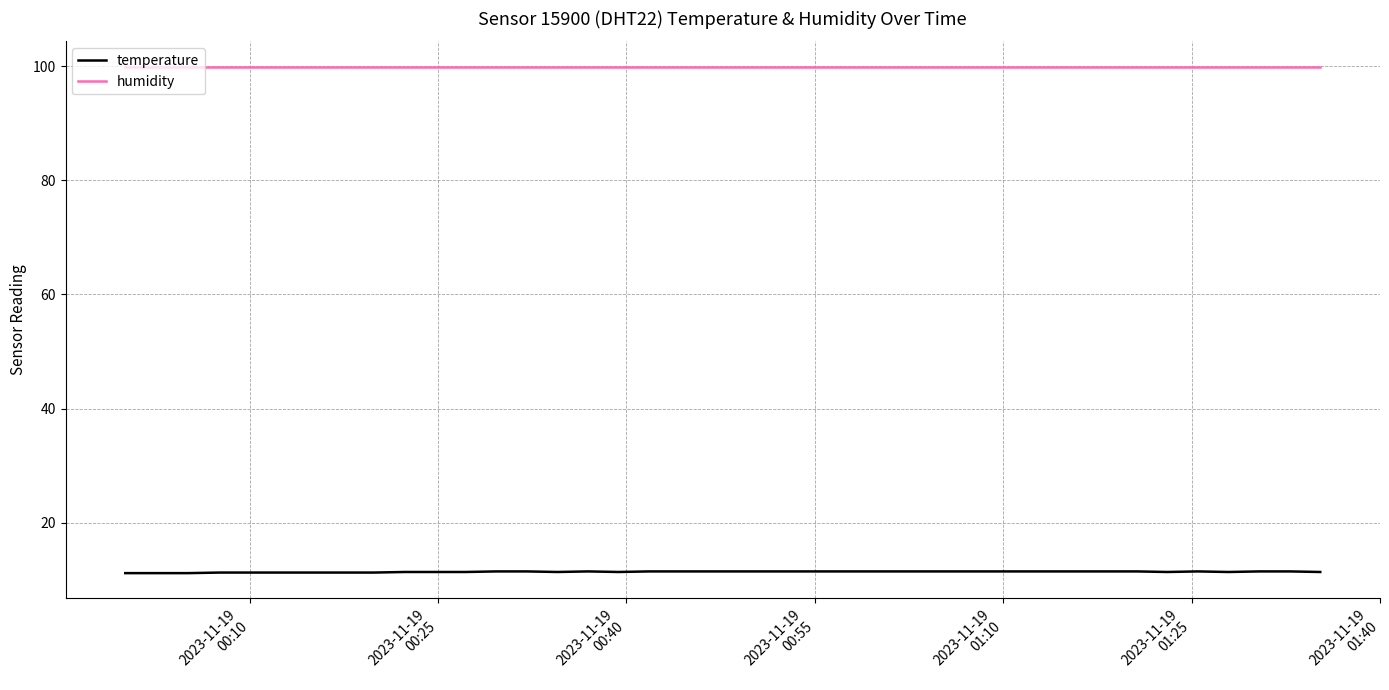

Which series has the largest total across all categories?

humidity